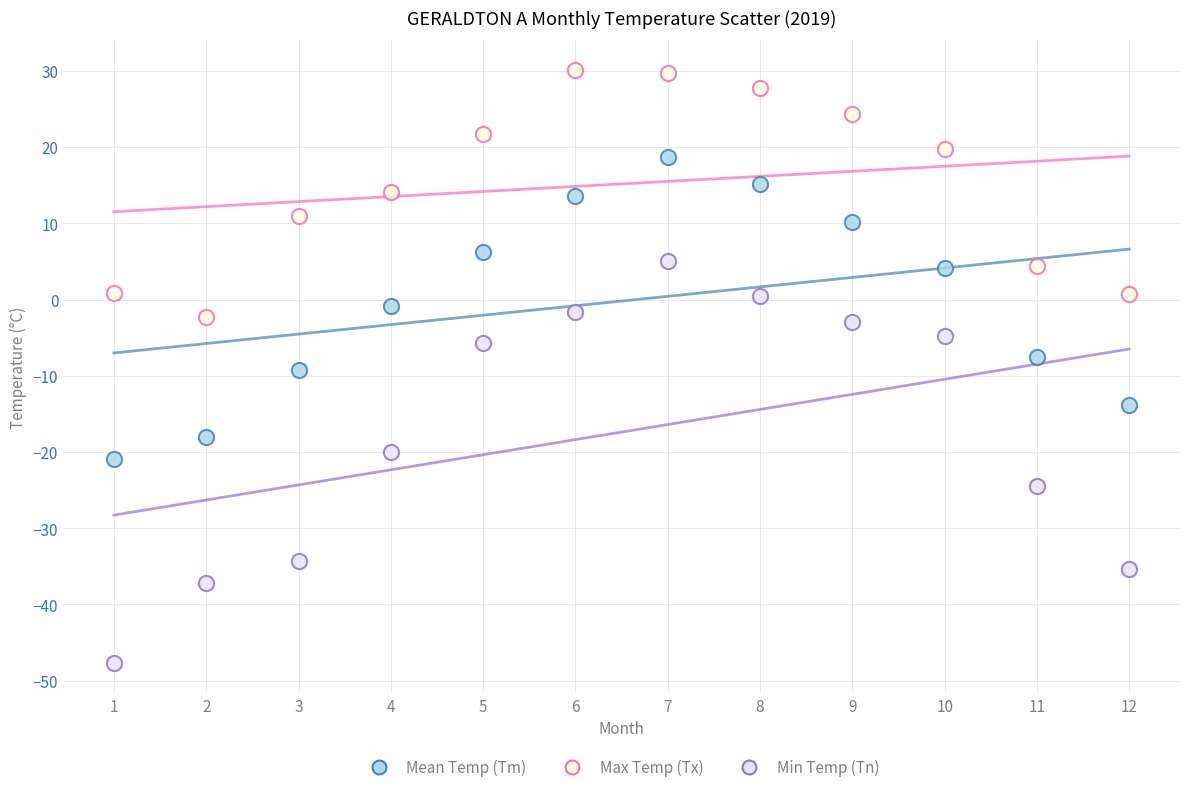

Which series reaches the maximum Y coordinate?

Max Temp (Tx)